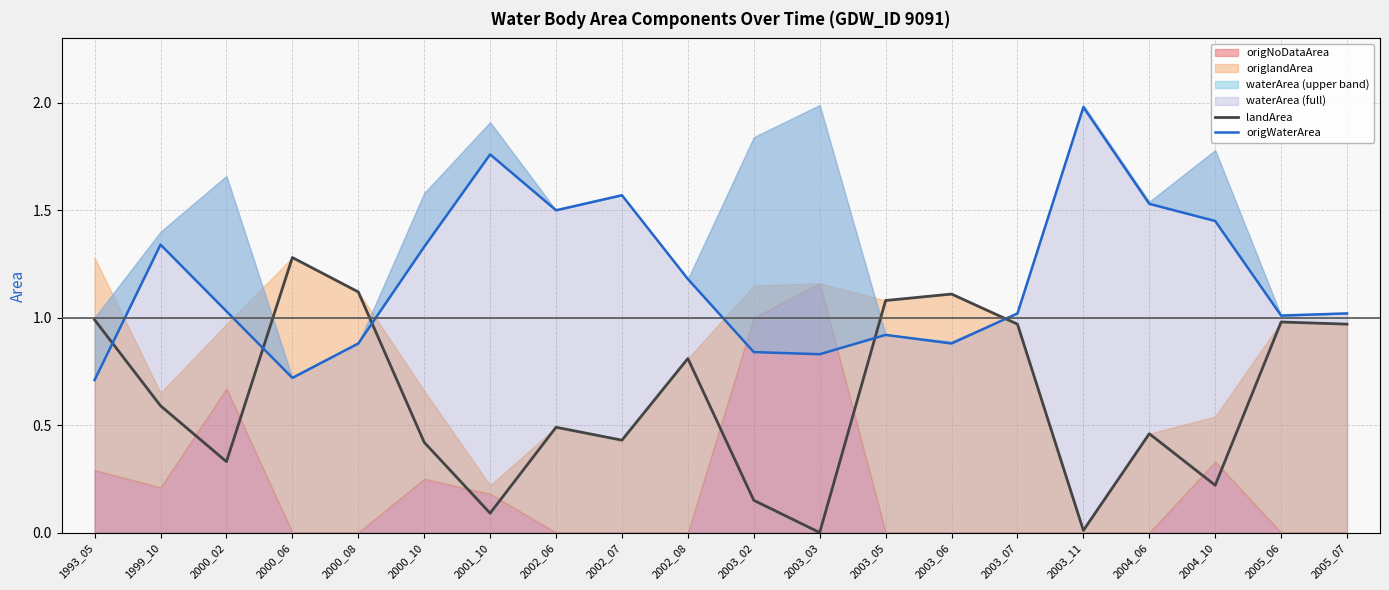

Is it true that landArea equals 0.2 at 2000_02?

False